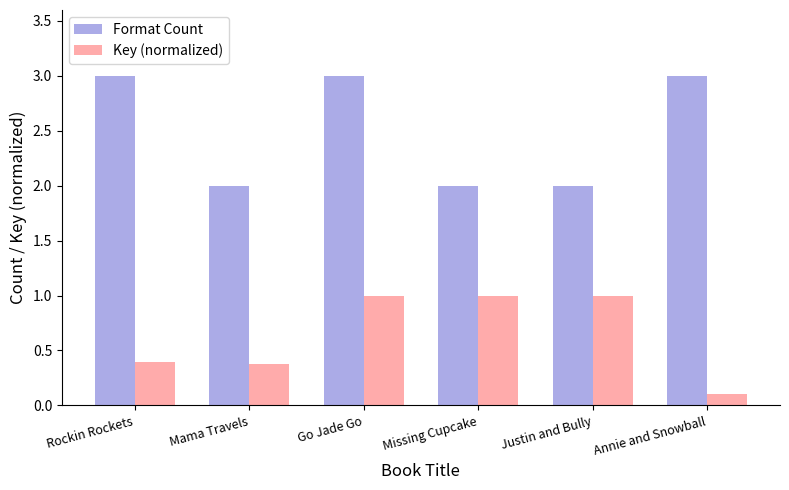

What is the difference between the highest and lowest values at Missing Cupcake?

1.0